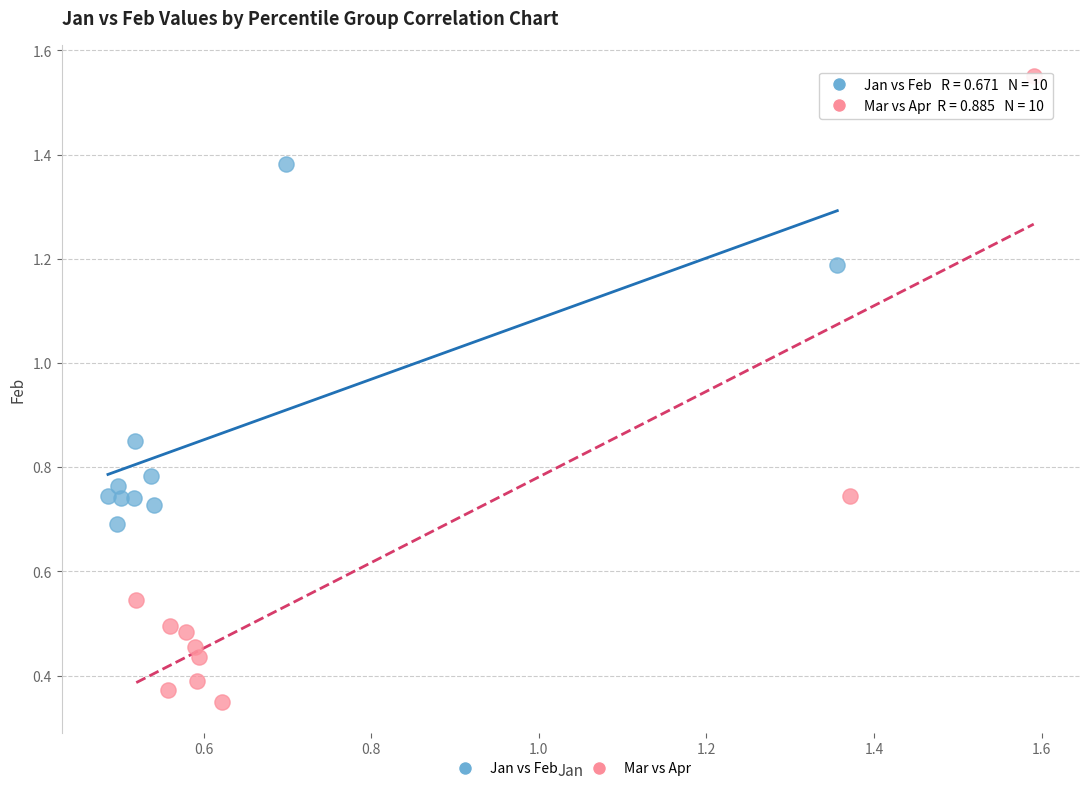

Which series contains the highest Y value?

Mar vs Apr